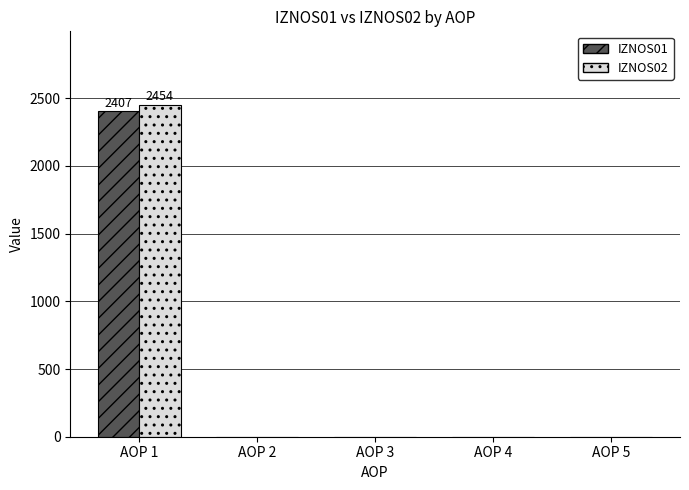

Reading left to right, extract all data points from this chart.

IZNOS01: 2407.2	0.0	0.0	0.0	0.0
IZNOS02: 2453.9	0.0	0.0	0.0	0.0